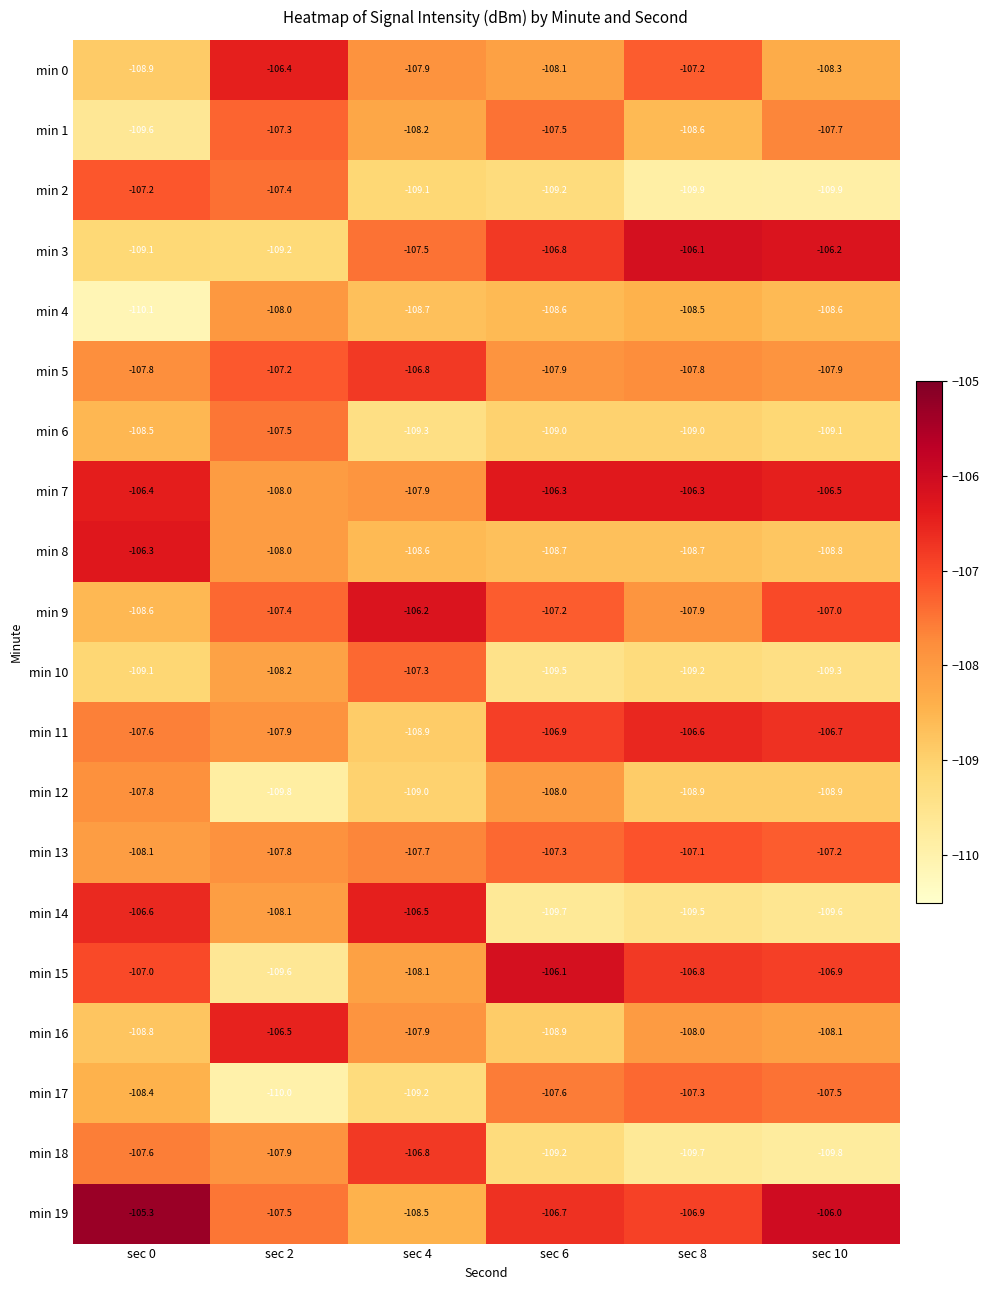

Which series has the largest total across all categories?

min 19